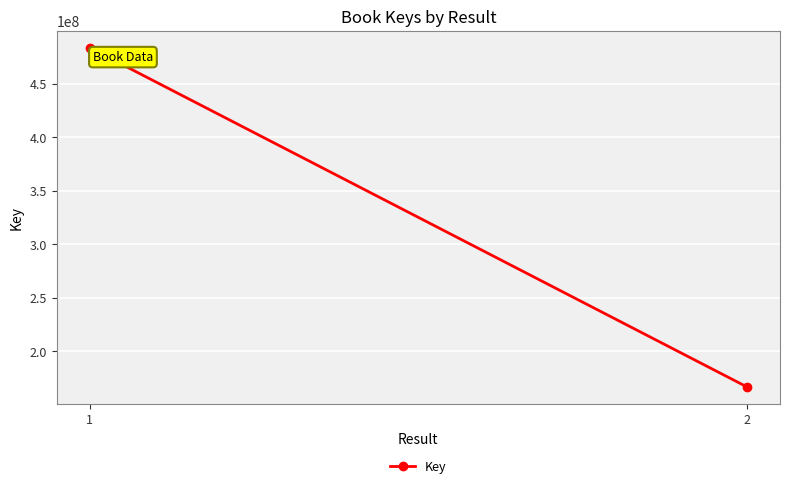

The chart shows a value of 483772957 at 1. True or false?

True